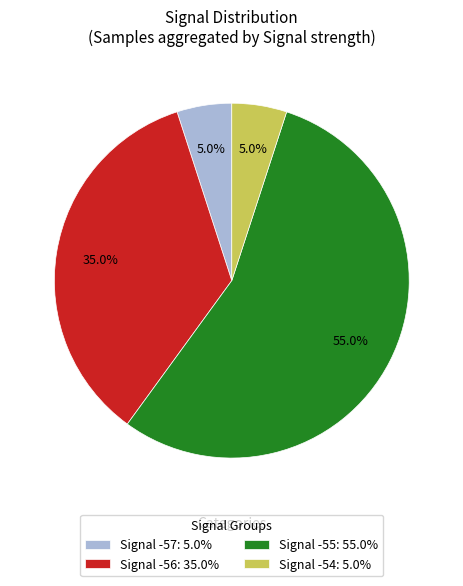

Combined, what portion of the pie is Signal -54: 5.0% and Signal -56: 35.0%?

40.0%